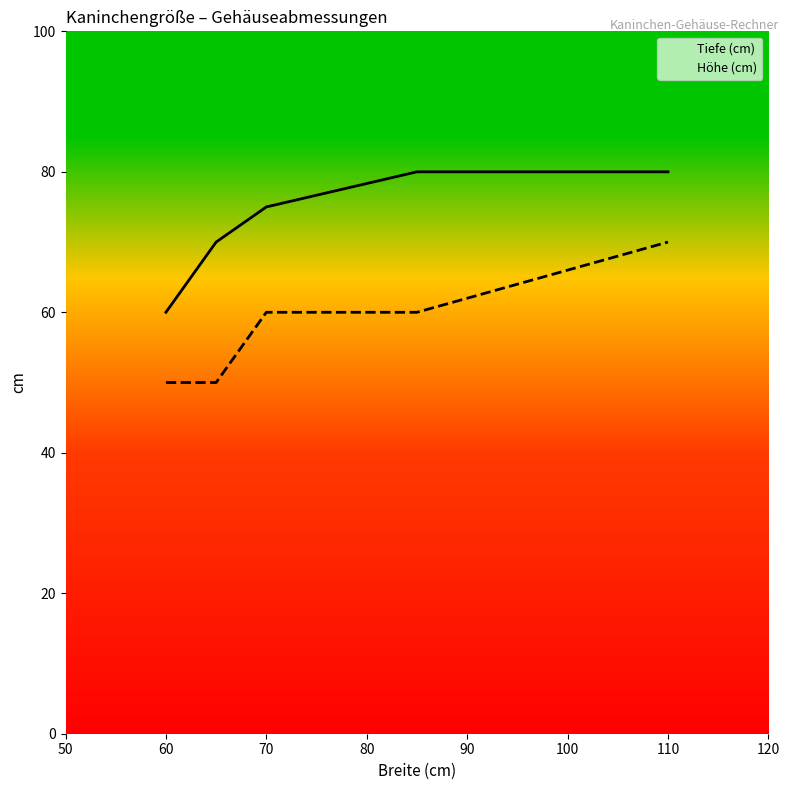

True or false: Höhe (cm) and Tiefe (cm) intersect in this chart.

False